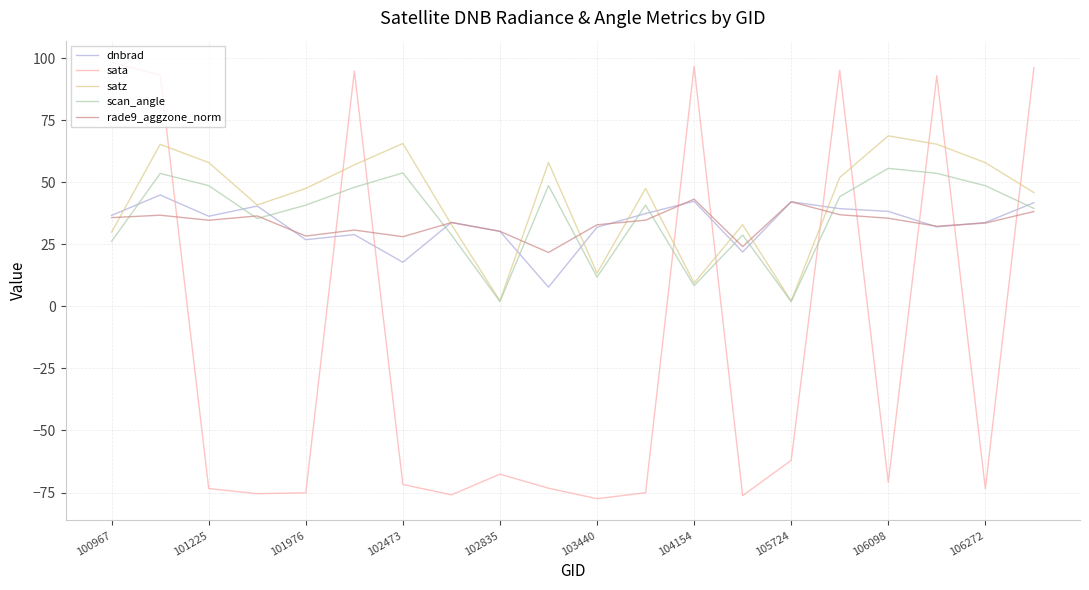

True or false: rade9_aggzone_norm has more than 2 interior local peaks.

True